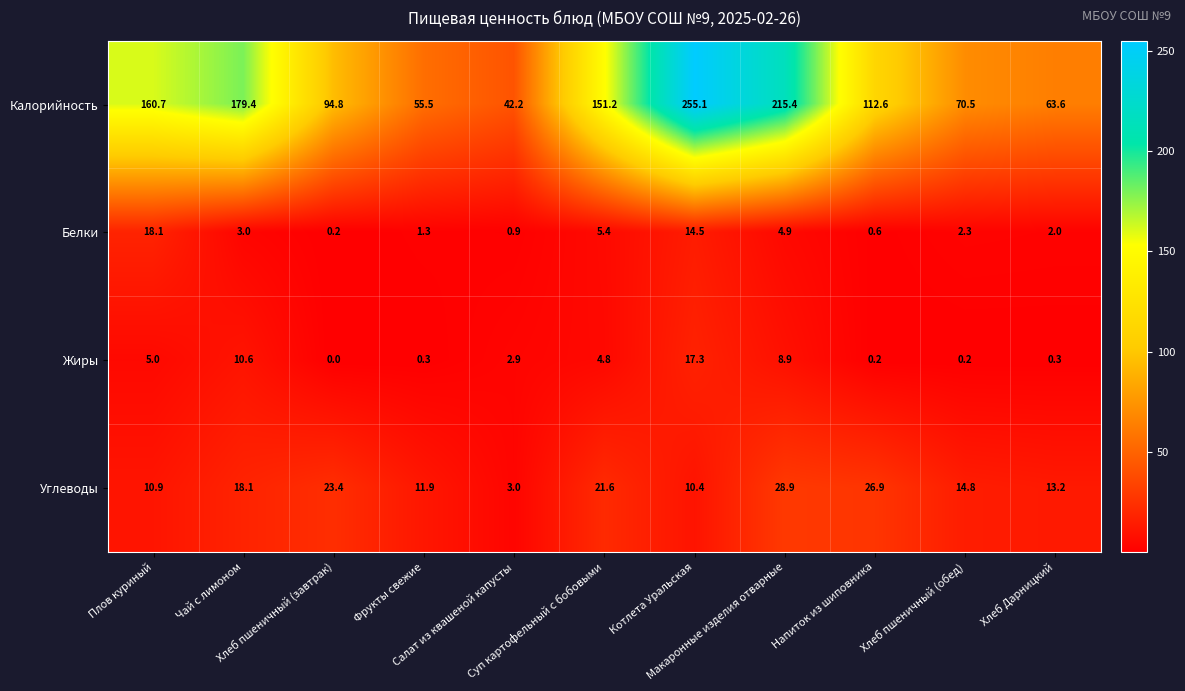

How many data points in Калорийность are less than 112?

5